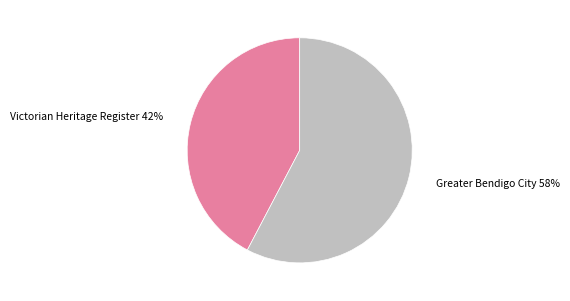

To the nearest percent, what is the combined percentage of Greater Bendigo City and Victorian Heritage Register?

100%